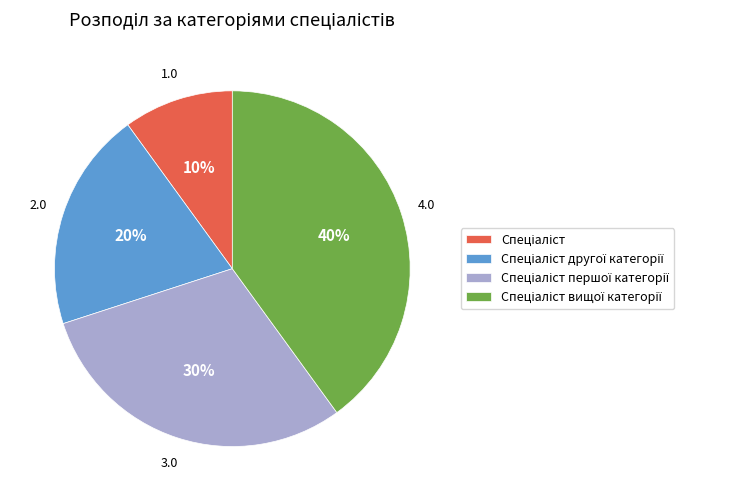

To the nearest percent, what is the average slice percentage?

25%